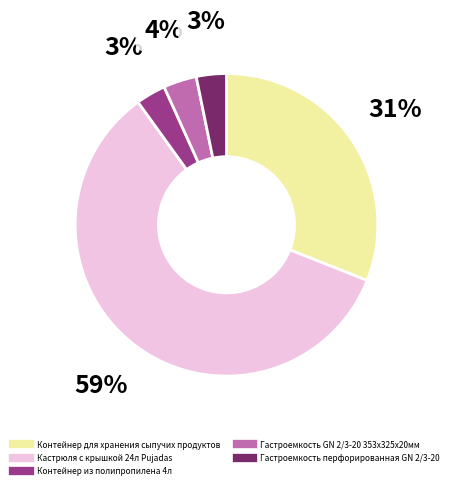

Between Контейнер из полипропилена 4л and Контейнер для хранения сыпучих продуктов, which is larger?

Контейнер для хранения сыпучих продуктов